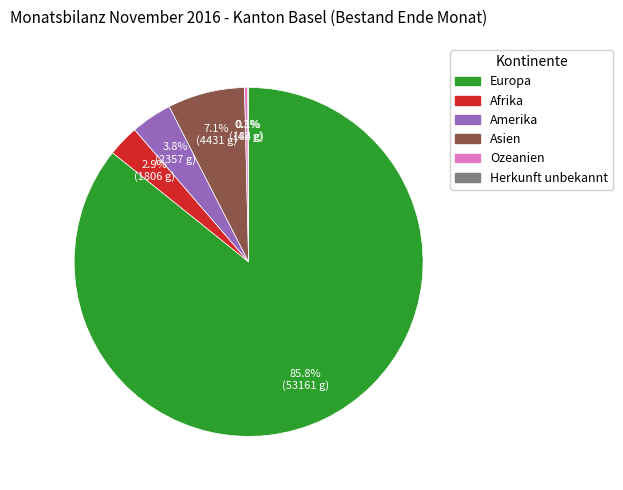

Between Afrika and Amerika, which is larger?

Amerika